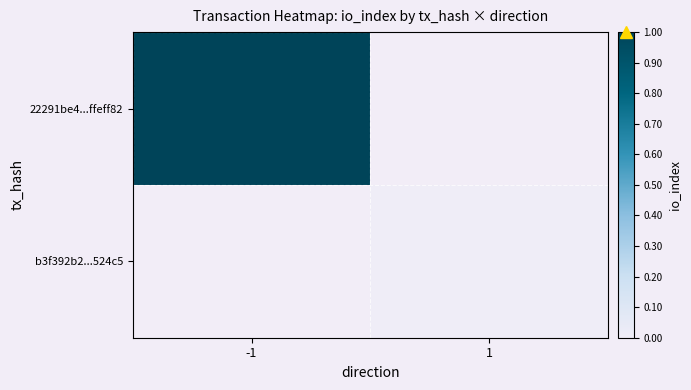

What is the maximum value shown in the chart?

1.0